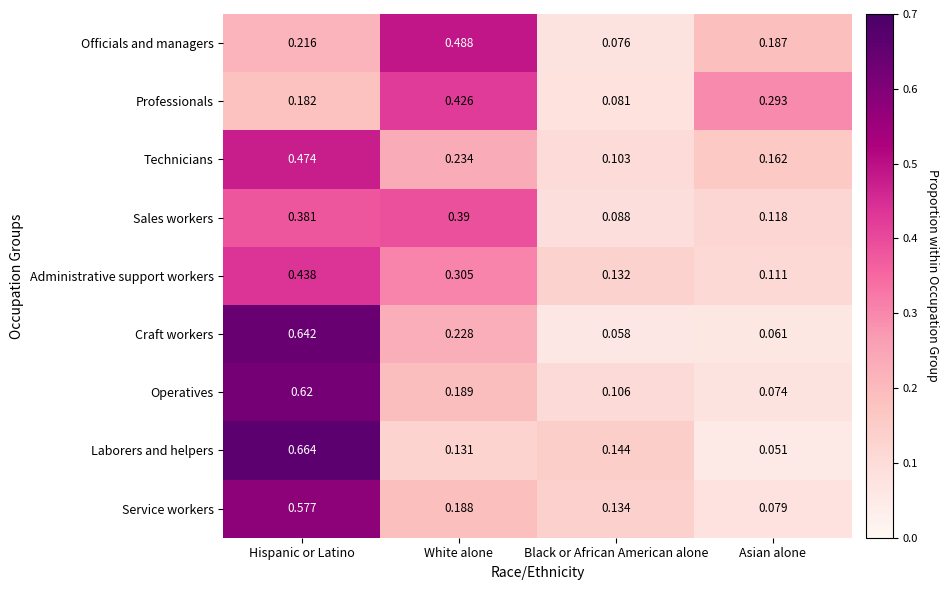

Is the value of Operatives at Black or African American alone greater than the value of Administrative support workers at Hispanic or Latino?

No